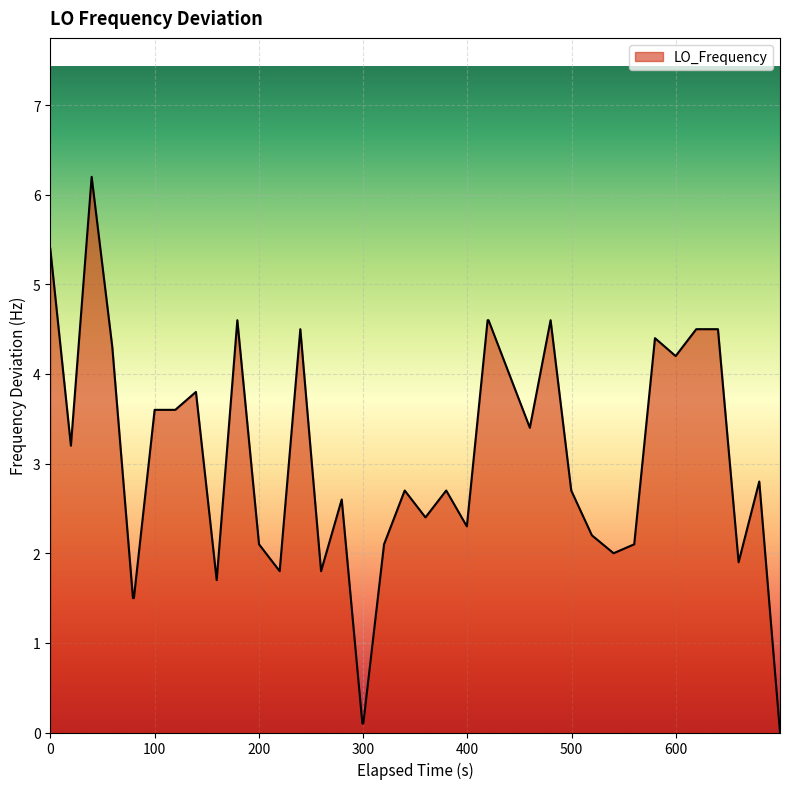

What is the difference between the second highest and minimum values?

5.4